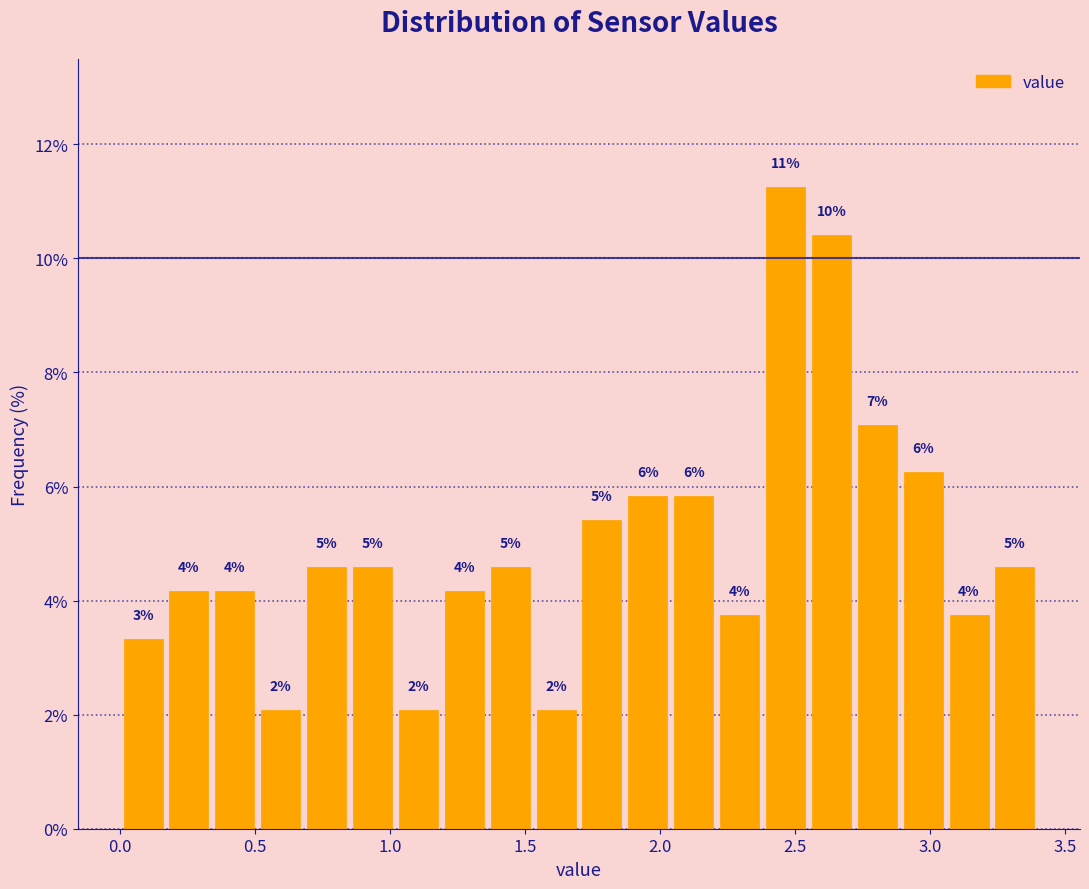

Read against the x-axis, roughly where is the centre of the tallest bar?

2.45